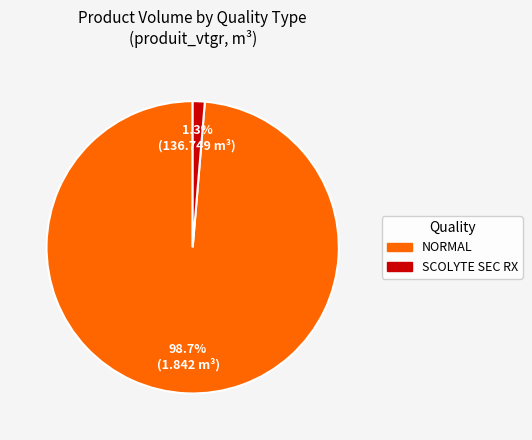

To the nearest percent, what portion does SCOLYTE SEC RX represent?

1%